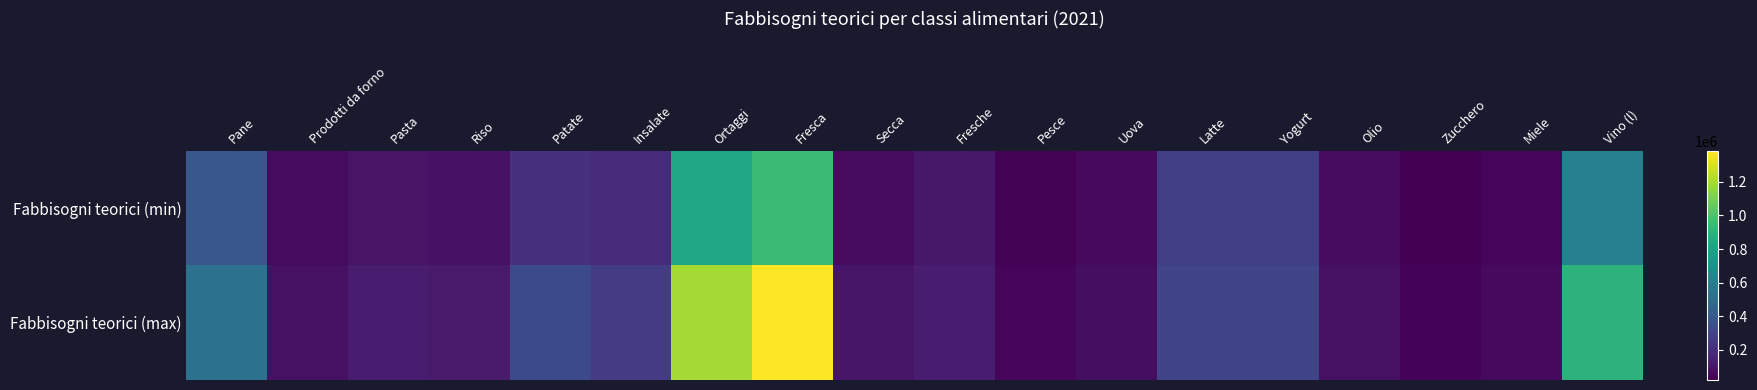

Rank the series by their maximum value, from highest to lowest.

Fabbisogni teorici (max), Fabbisogni teorici (min)